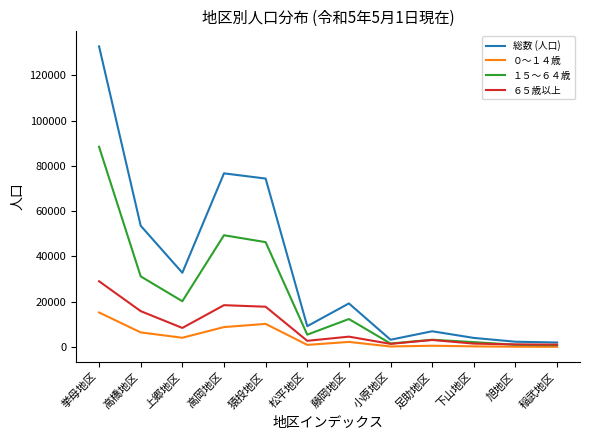

What is the difference between the highest and lowest values at 挙母地区?

117470